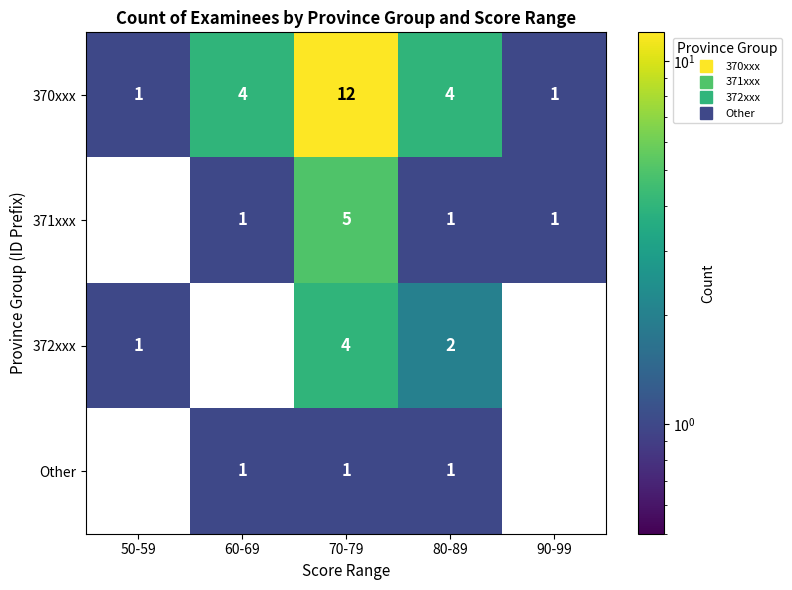

At which category is the sum across all series the highest?

70-79